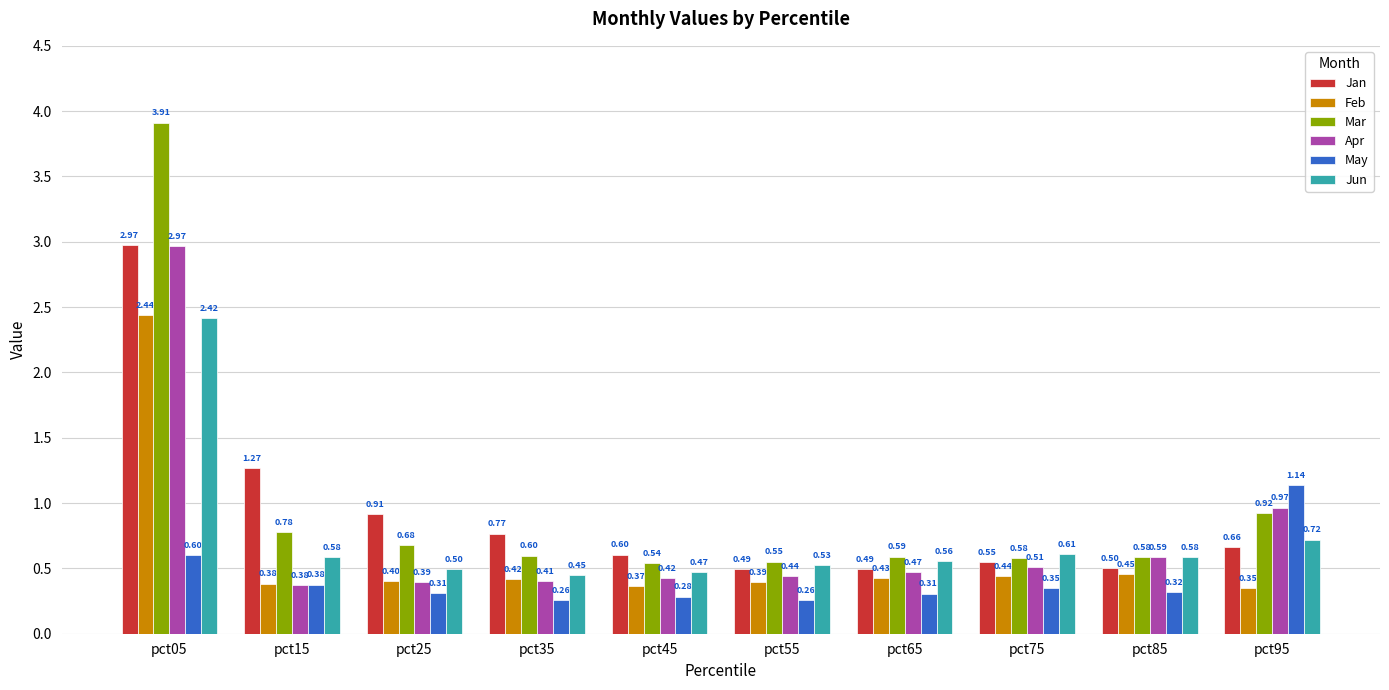

How many bars are there in each group?

6